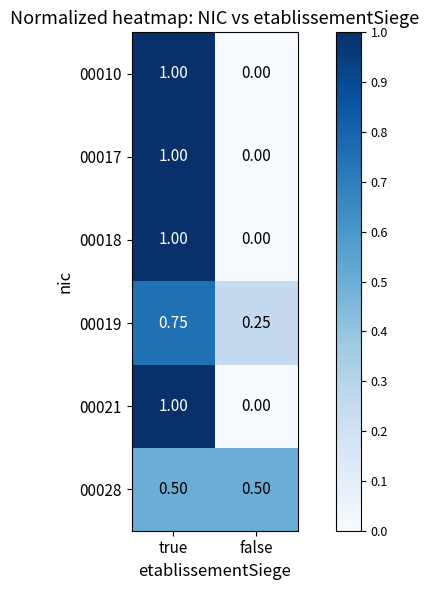

At which category is the sum across all series the highest?

true